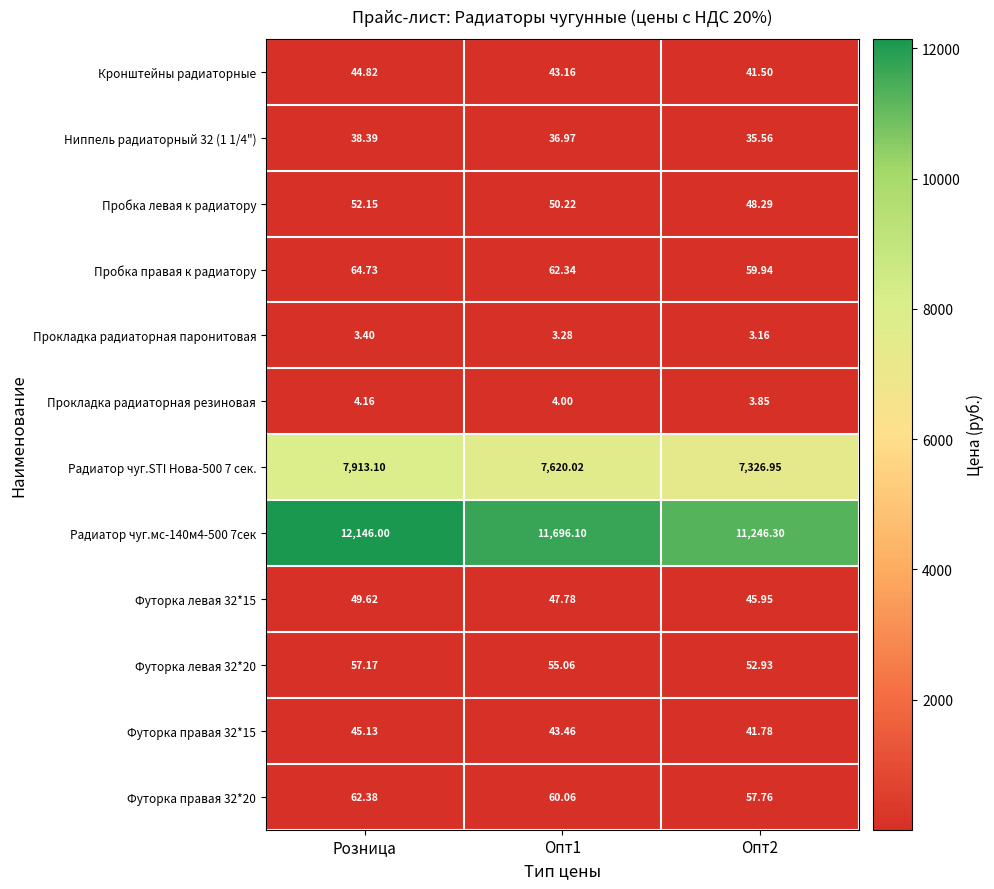

At which category is the sum across all series the highest?

Розница